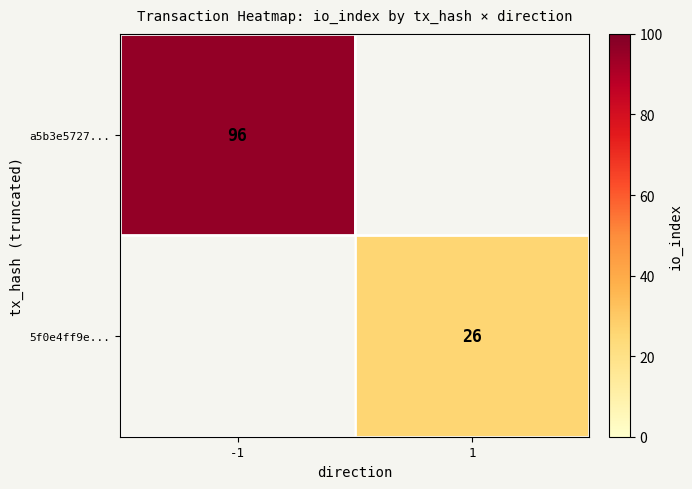

Is the value of 5f0e4ff9e... at 1 greater than the value of a5b3e5727... at -1?

No